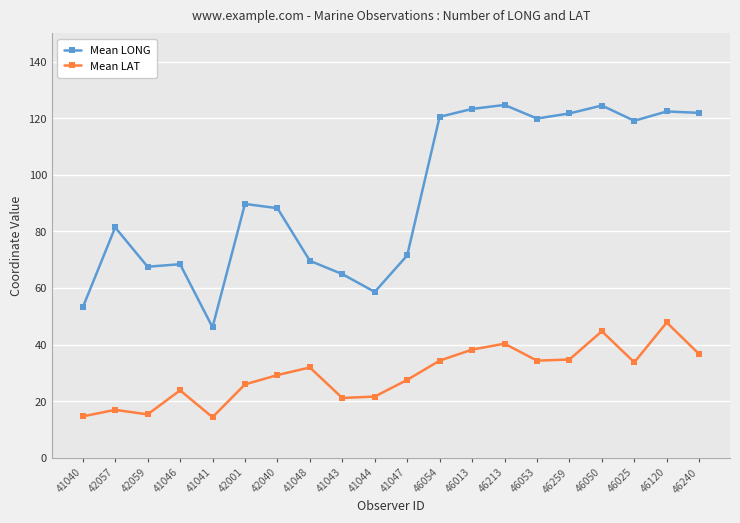

Between 41041 and 46120, which series saw the biggest shift?

Mean LONG